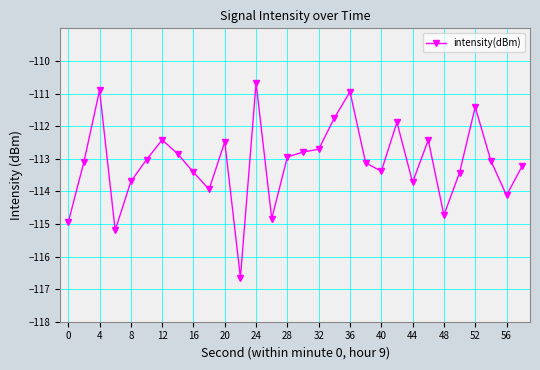

What is the sum of all values?

-3393.8